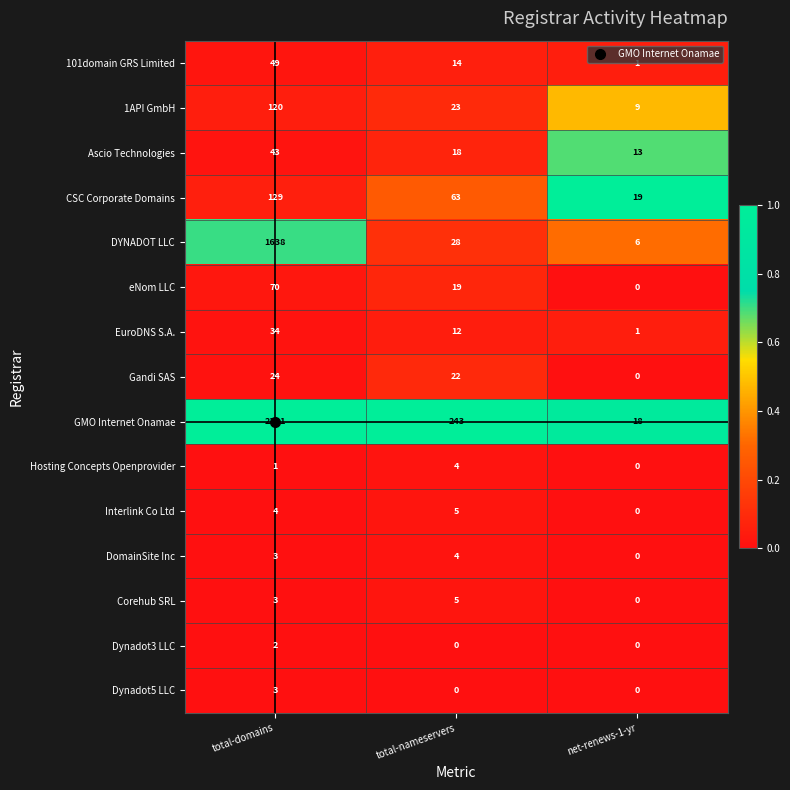

Rank the categories by 101domain GRS Limited value from highest to lowest.

total-domains, total-nameservers, net-renews-1-yr